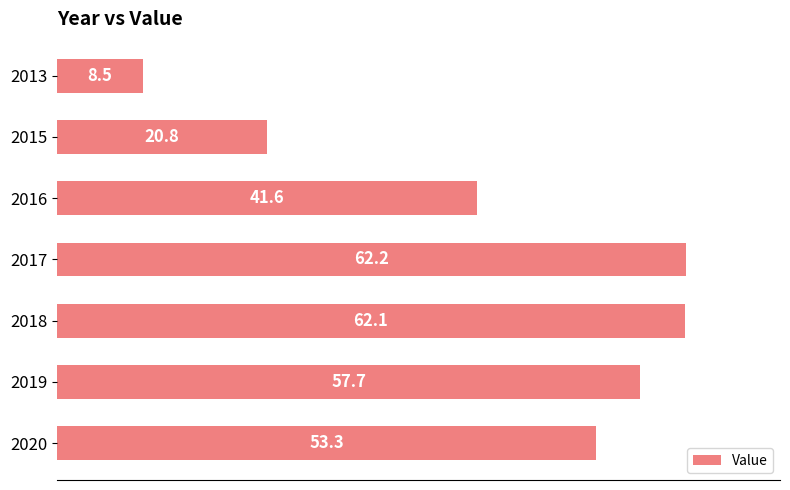

At which category does the chart reach its peak across all series?

2017